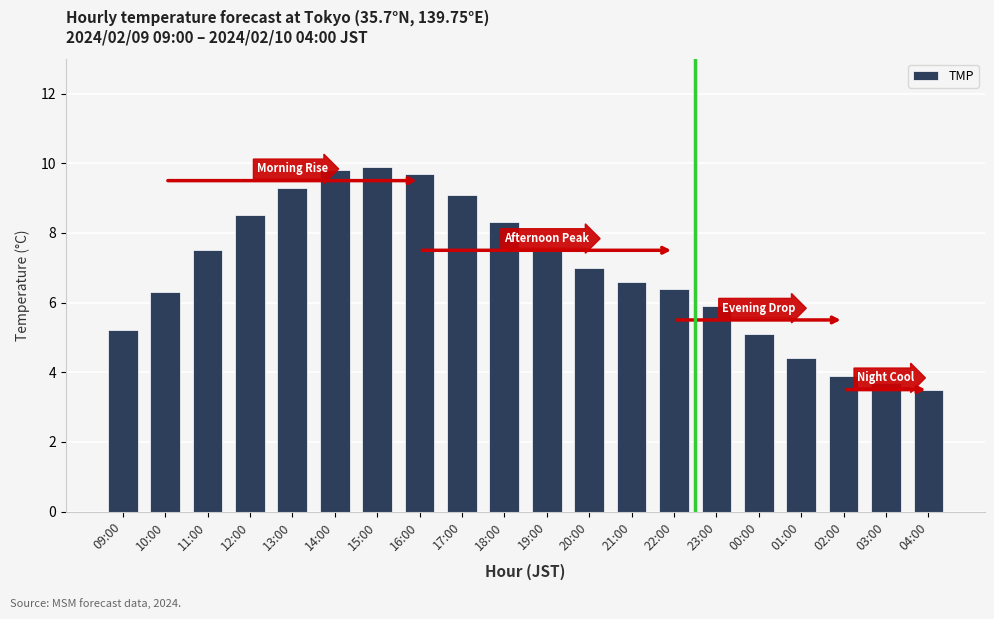

Approximately how many times larger is the value at 17:00 compared to 12:00?

1.1